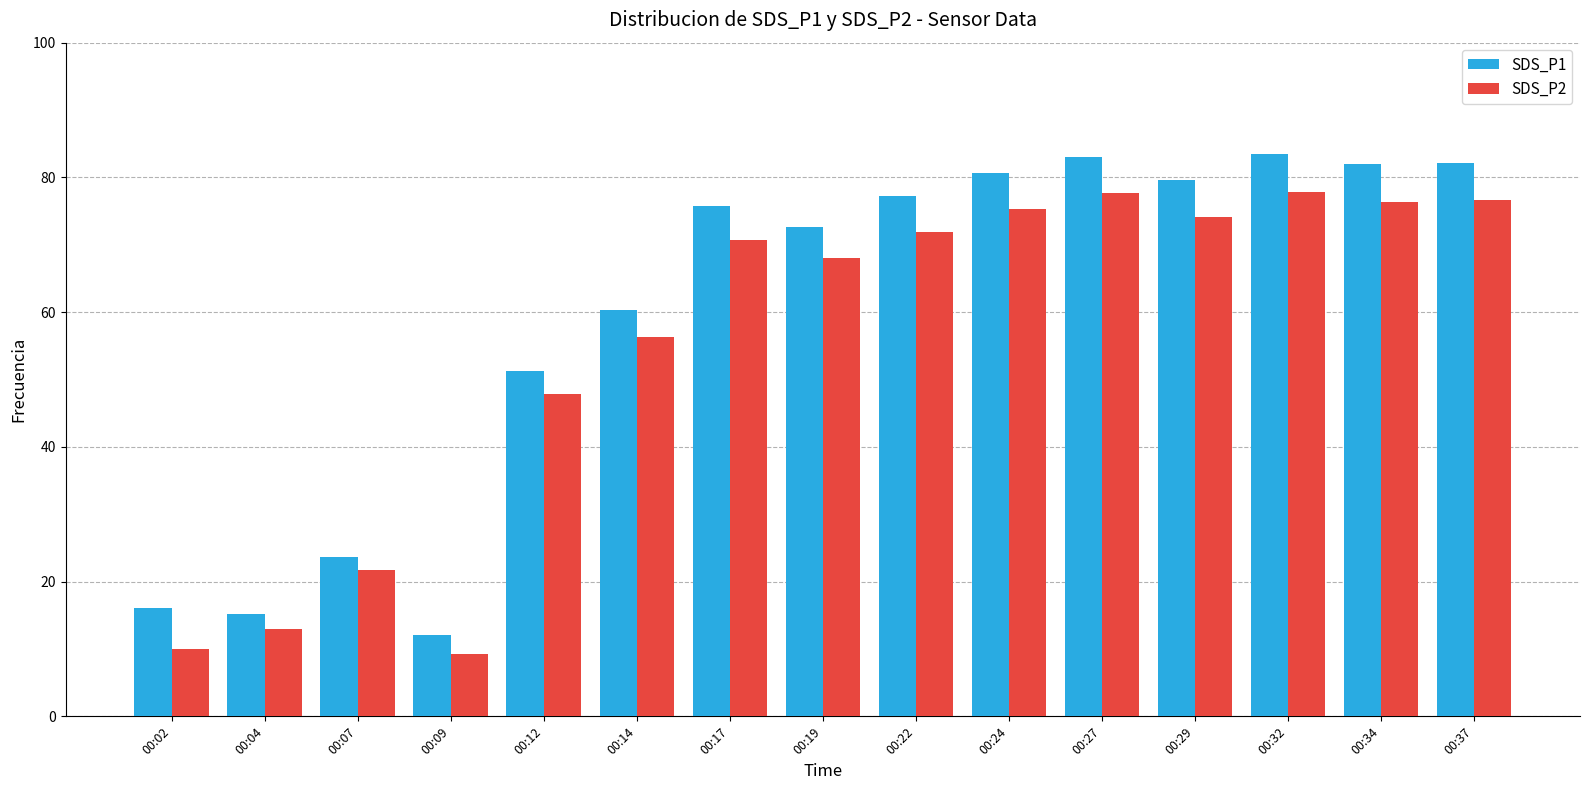

The SDS_P1 series shows 38.3 at 00:34. True or false?

False